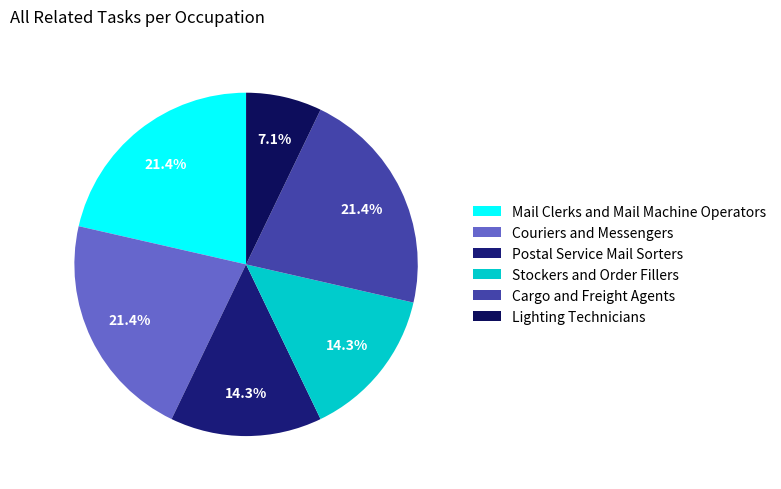

To the nearest percent, what portion does Stockers and Order Fillers represent?

14%